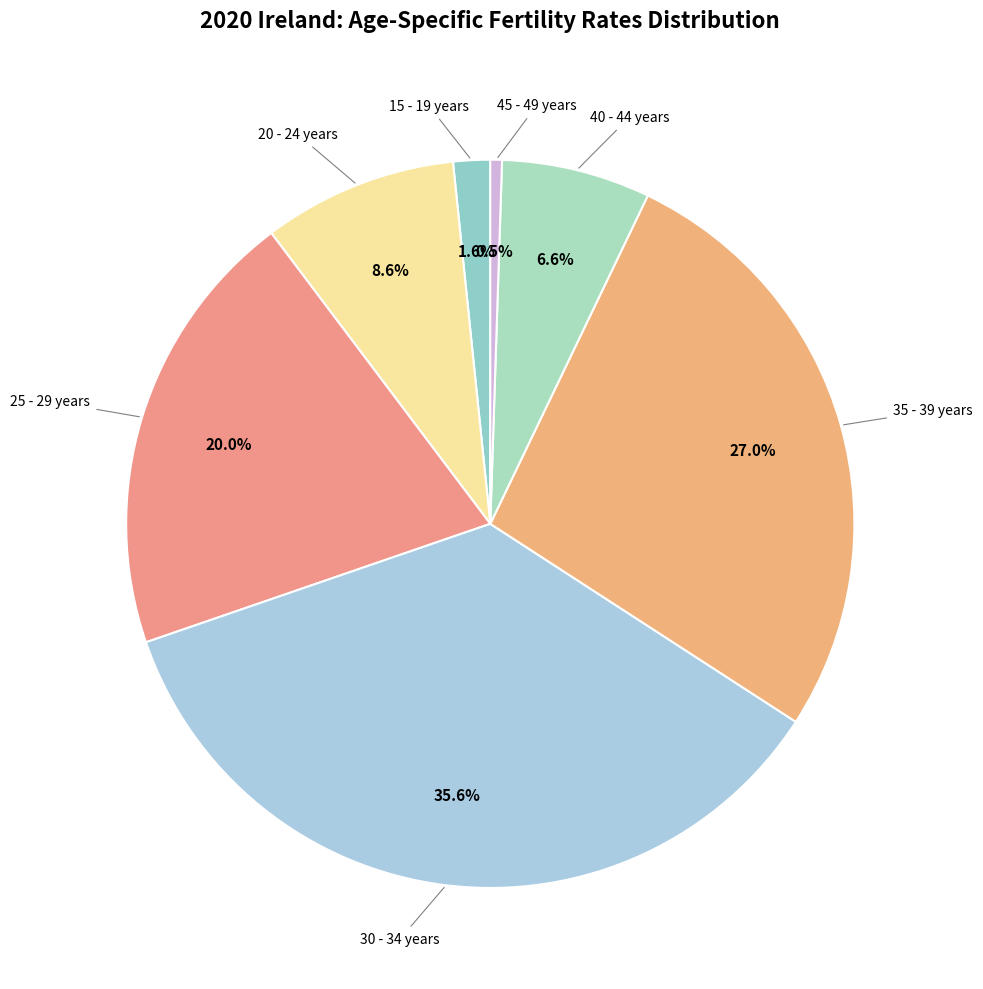

Is 20 - 24 years the majority of the pie?

No